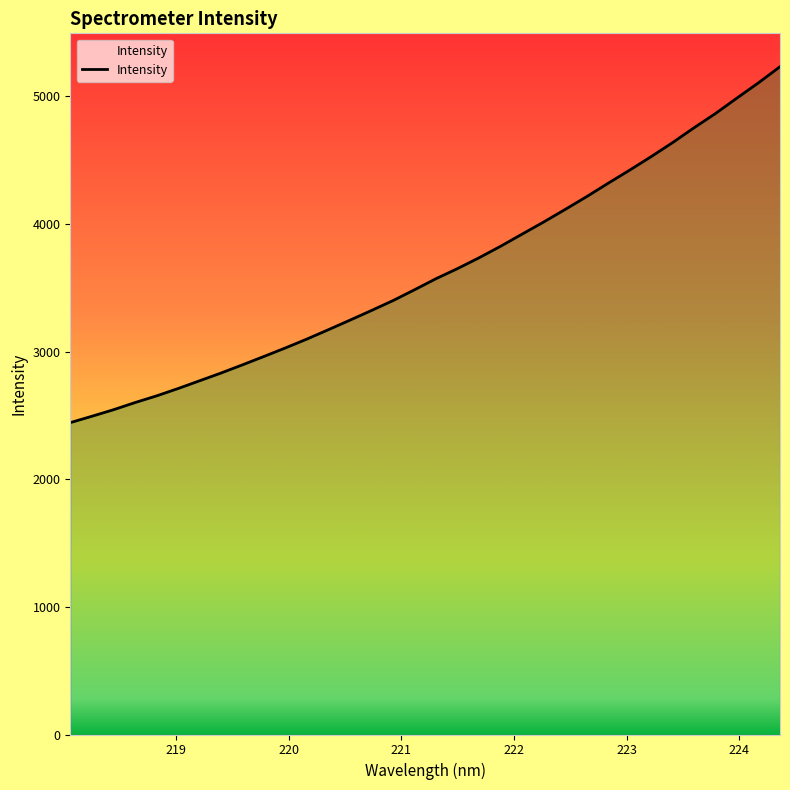

The value at 222.0721 is 3920.8. True or false?

True